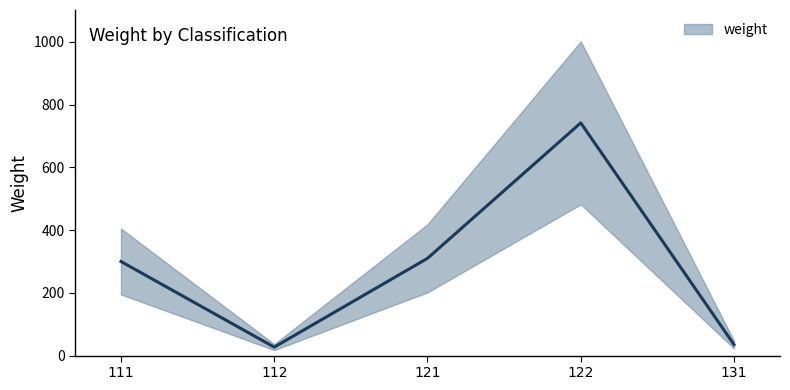

How many points are lower than both their immediate neighbors (excluding endpoints)?

1